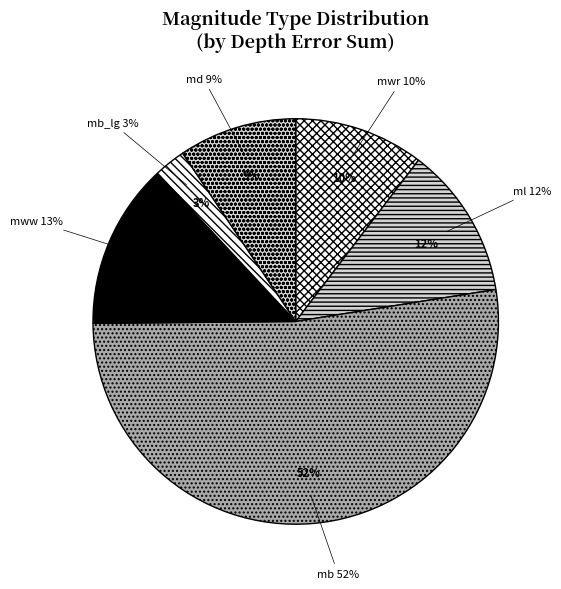

To the nearest percent, what is the difference between the ml and mww slice percentages?

1%